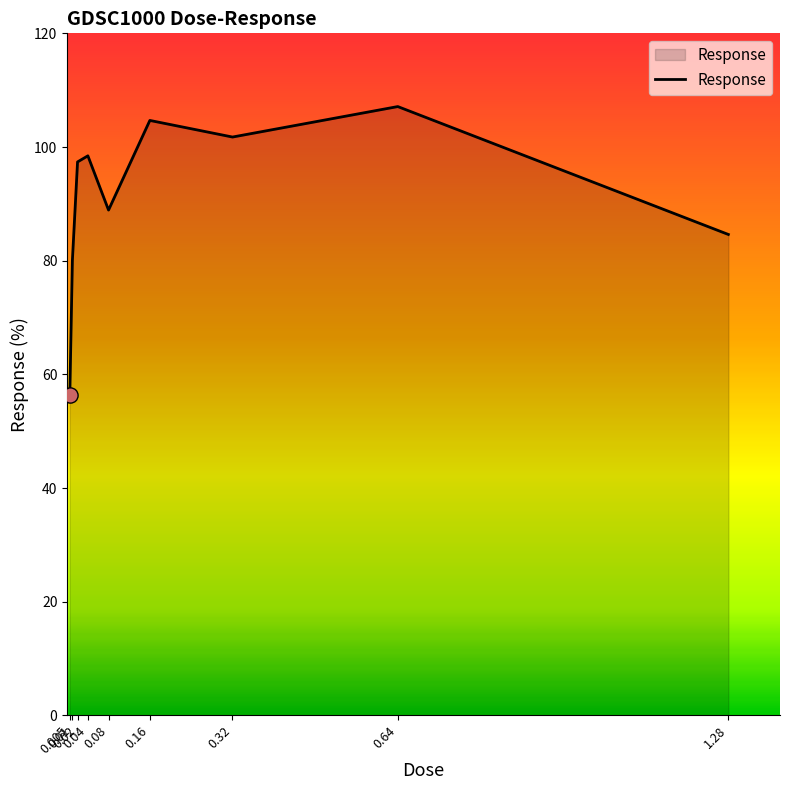

Between 0.08 and 0.32, which is larger?

0.32